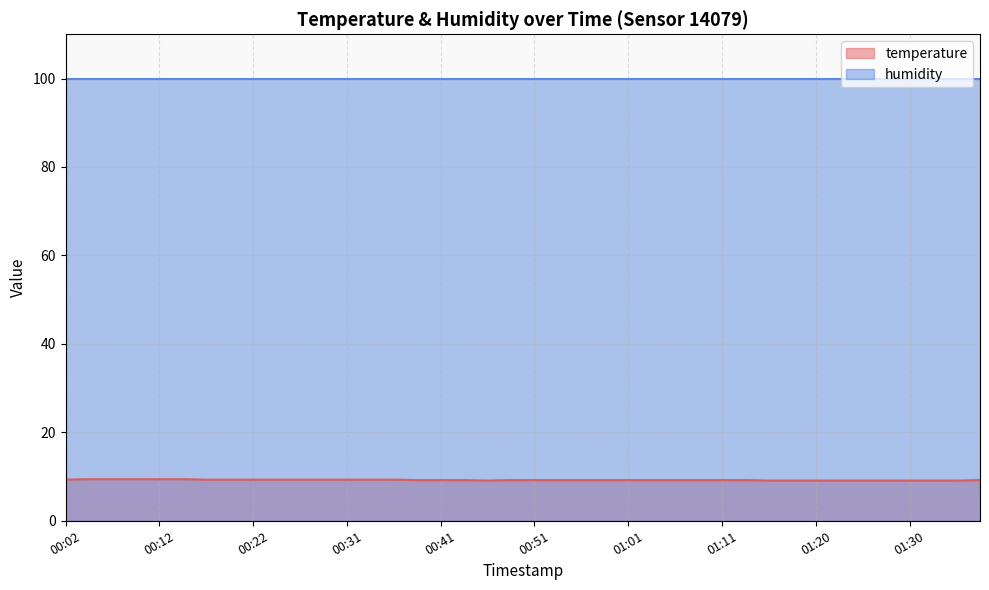

List the labels in order of value, smallest first.

00:46, 01:16, 01:18, 01:20, 01:23, 01:25, 01:28, 01:30, 01:33, 01:35, 00:39, 00:41, 00:44, 00:49, 00:51, 00:53, 00:56, 00:58, 01:01, 01:03, 01:06, 01:08, 01:11, 01:13, 01:38, 00:02, 00:17, 00:19, 00:22, 00:24, 00:26, 00:29, 00:31, 00:34, 00:36, 00:04, 00:07, 00:09, 00:12, 00:14